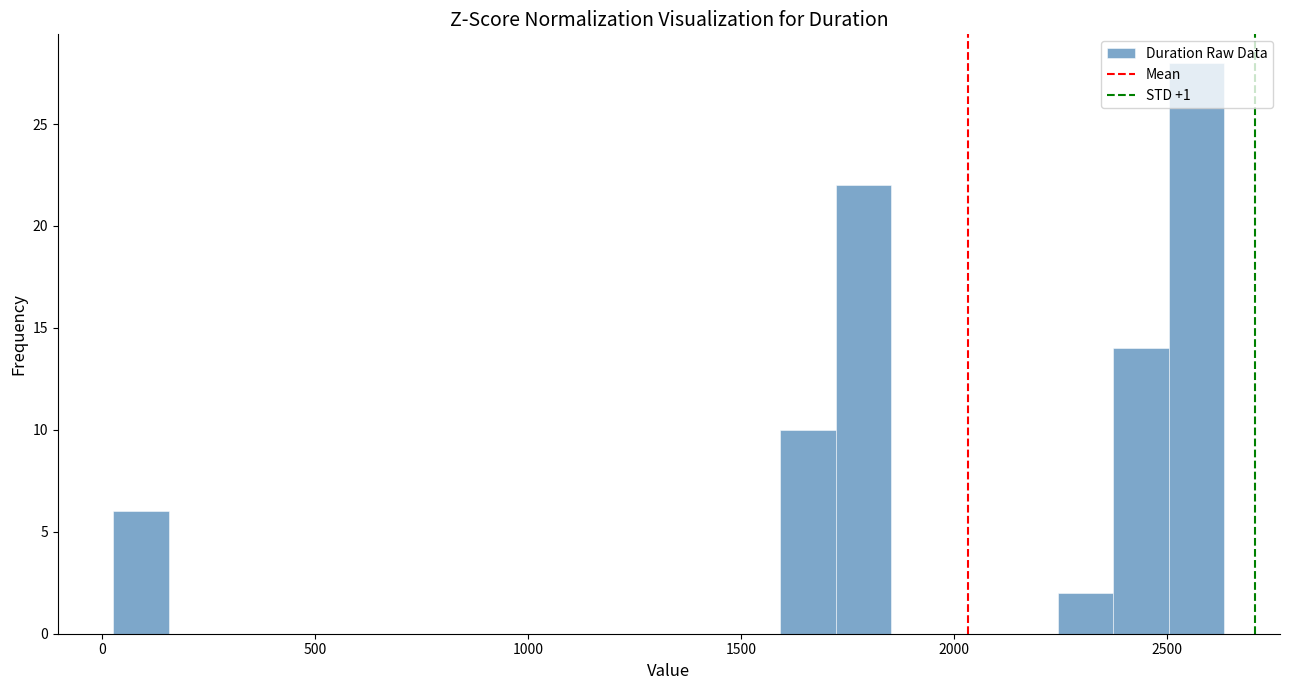

Read against the x-axis, roughly where is the centre of the tallest bar?

2550